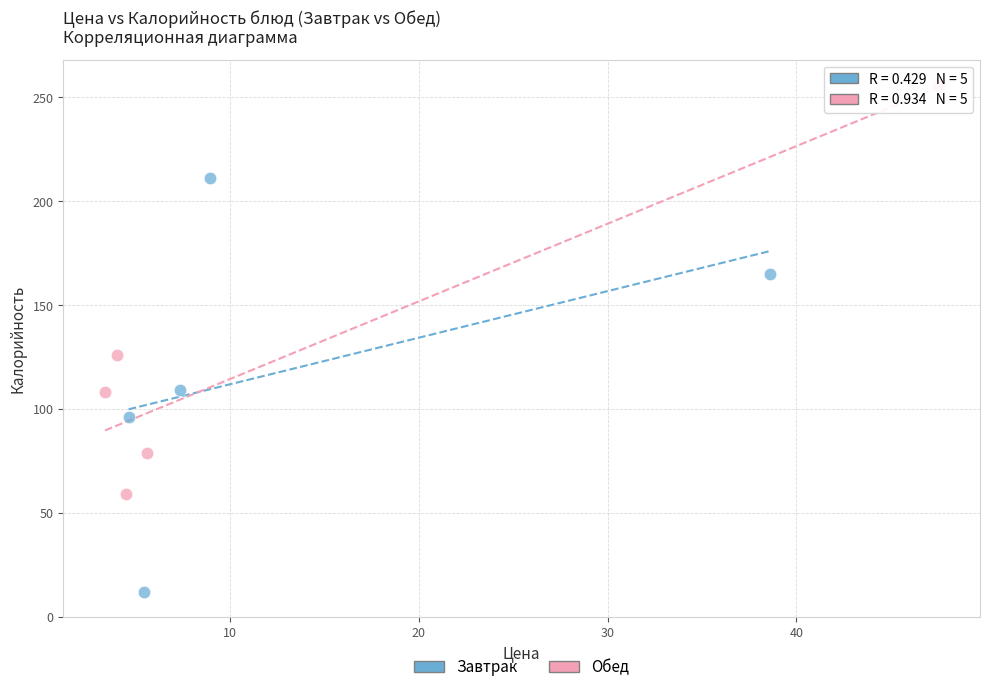

Which series reaches the minimum Y coordinate?

Завтрак